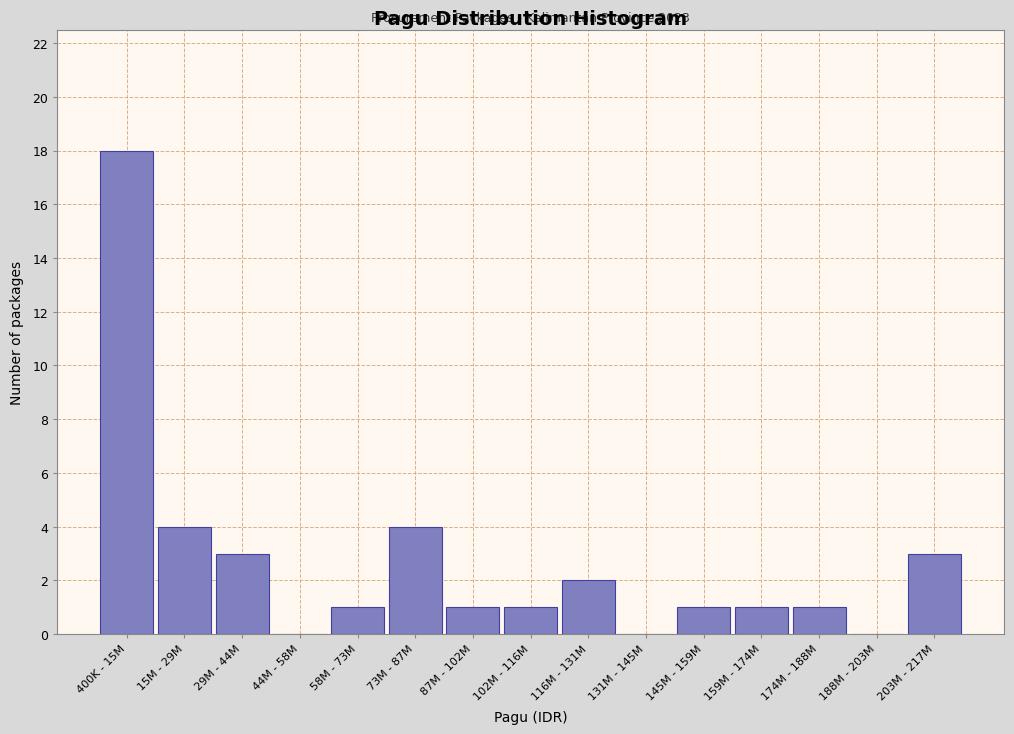

Reading left to right, transcribe all the data shown in this chart.

400K - 15M=18	15M - 29M=4	29M - 44M=3	44M - 58M=0	58M - 73M=1	73M - 87M=4	87M - 102M=1	102M - 116M=1	116M - 131M=2	131M - 145M=0	145M - 159M=1	159M - 174M=1	174M - 188M=1	188M - 203M=0	203M - 217M=3